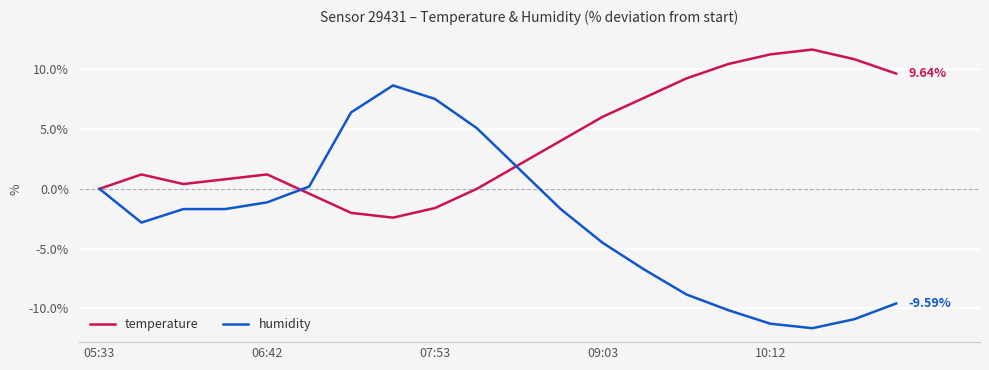

True or false: humidity and temperature cross at least once.

True